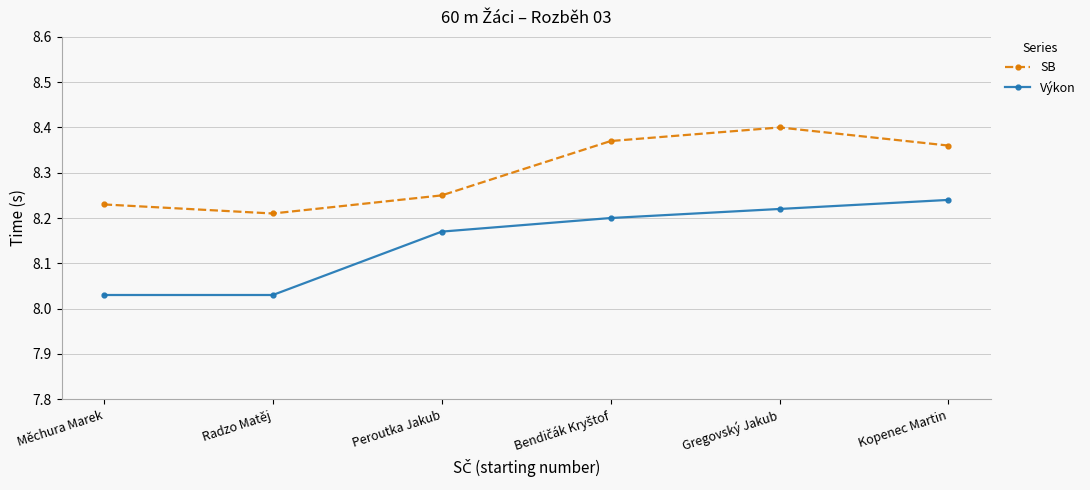

The value of SB at Peroutka Jakub is 8.2. True or false?

True